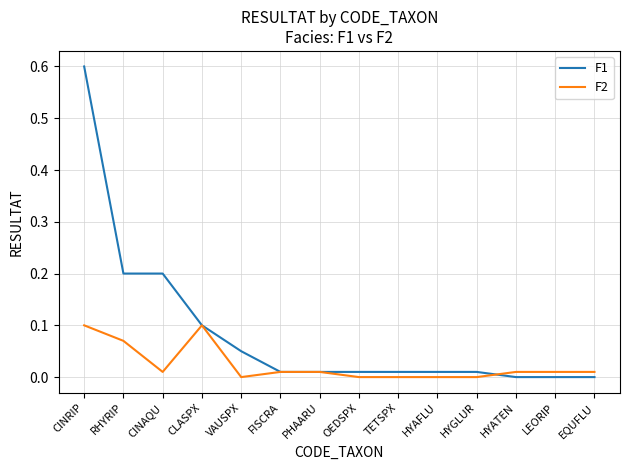

At which category is the sum across all series the highest?

CINRIP